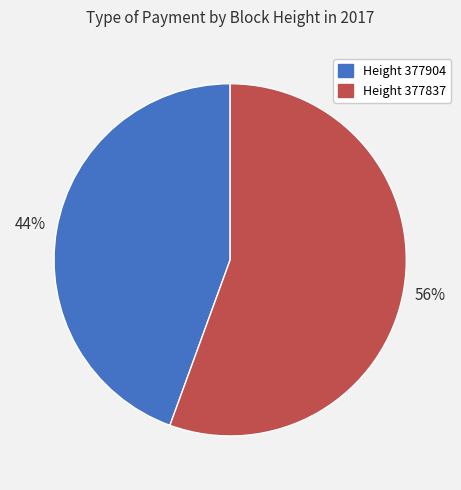

To the nearest percent, what is the average slice percentage?

50%